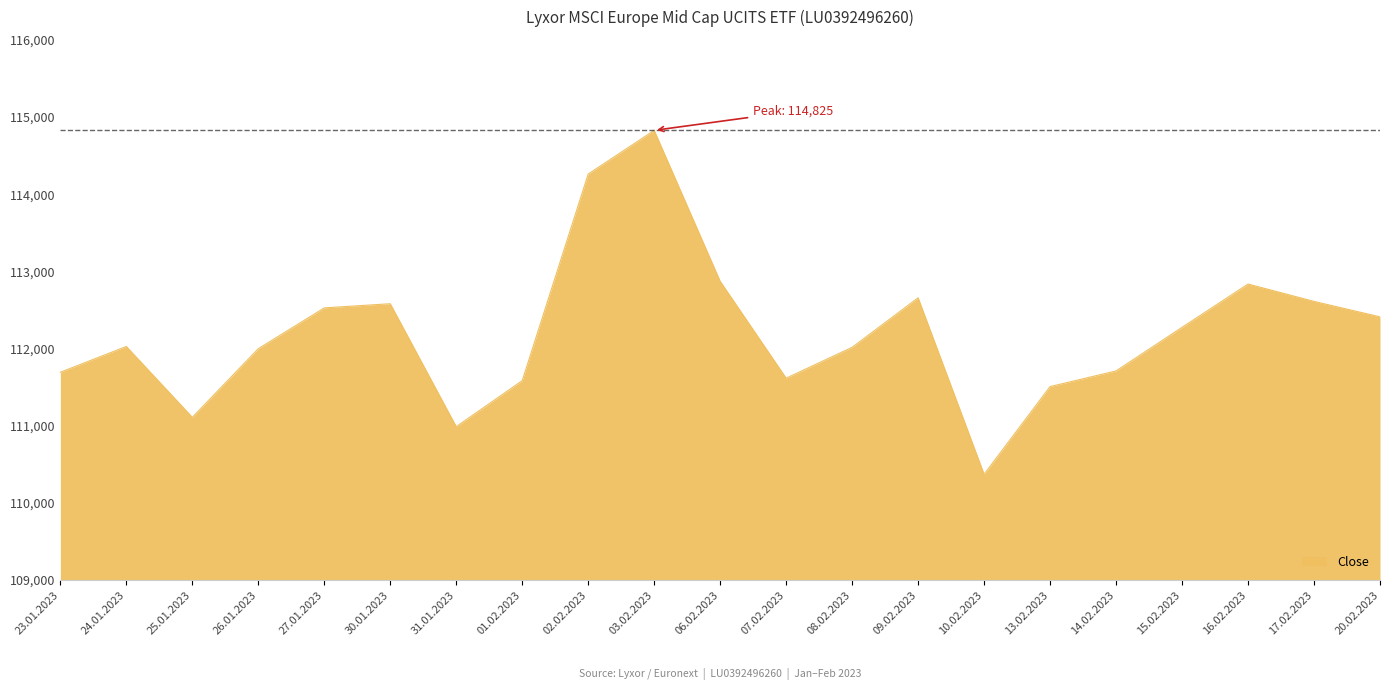

What is the change in value from 24.01.2023 to 30.01.2023?

+554